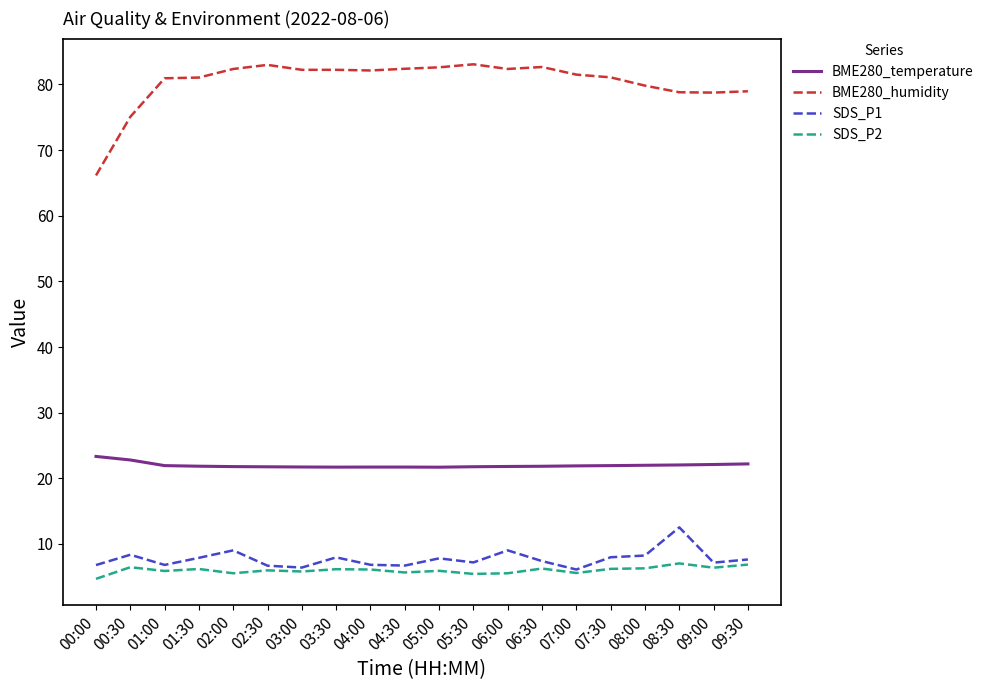

The SDS_P1 series shows 13.1 at 03:30. True or false?

False